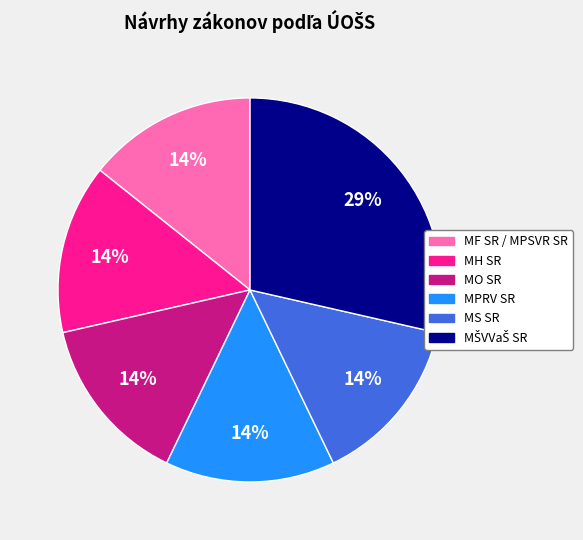

To the nearest percent, what percentage of the pie is MF SR / MPSVR SR?

14%